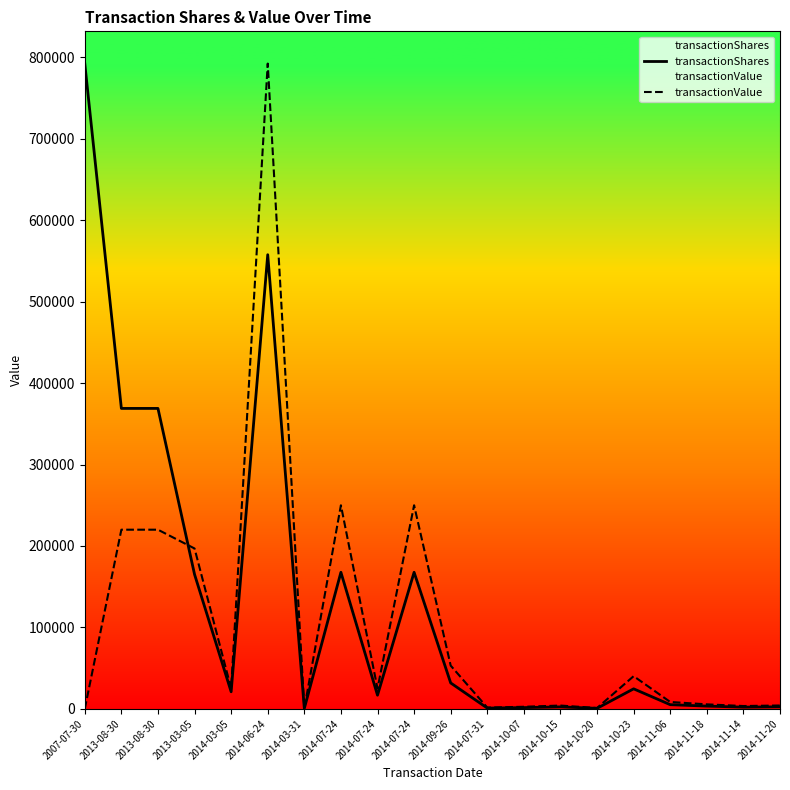

What are all the series names shown in the legend?

transactionShares, transactionValue